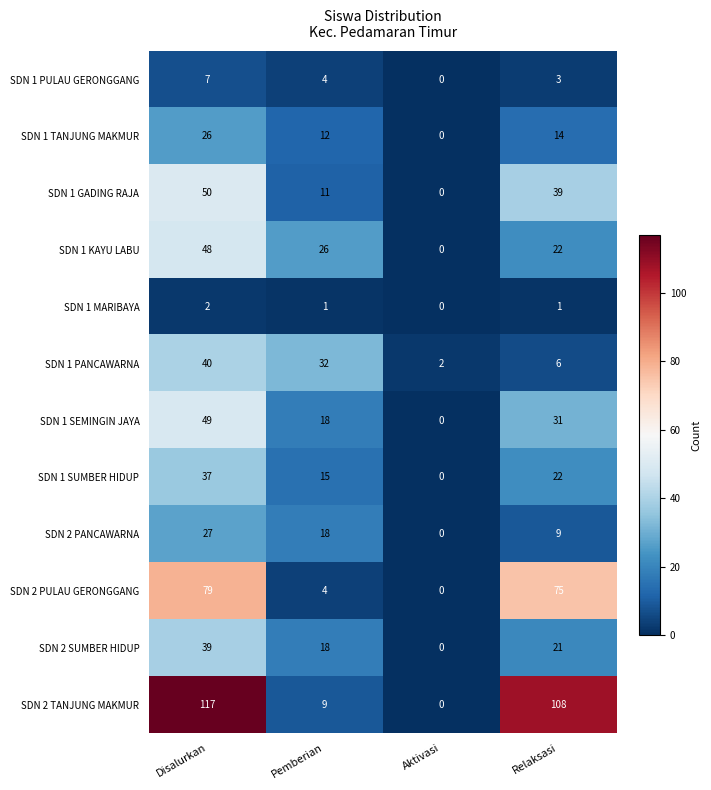

What is the greatest value displayed?

117